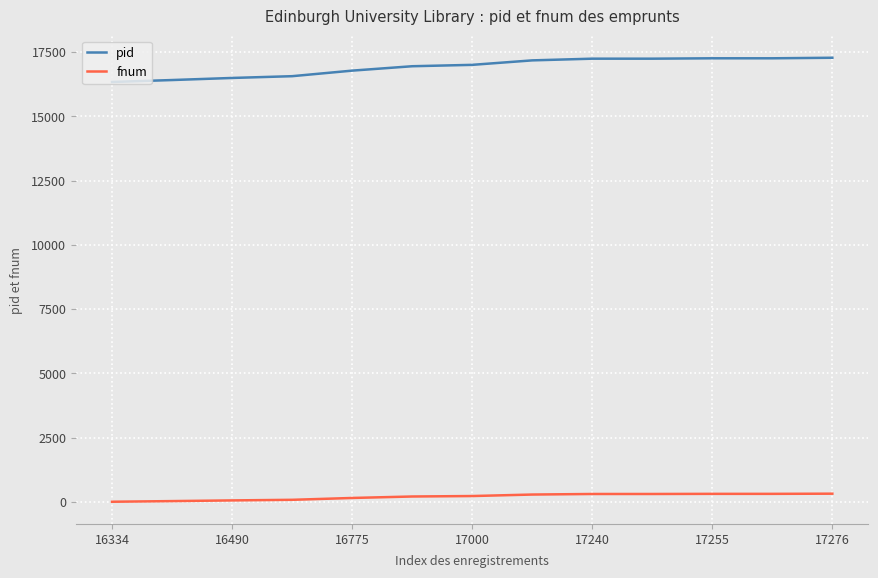

True or false: fnum and pid cross at least once.

False